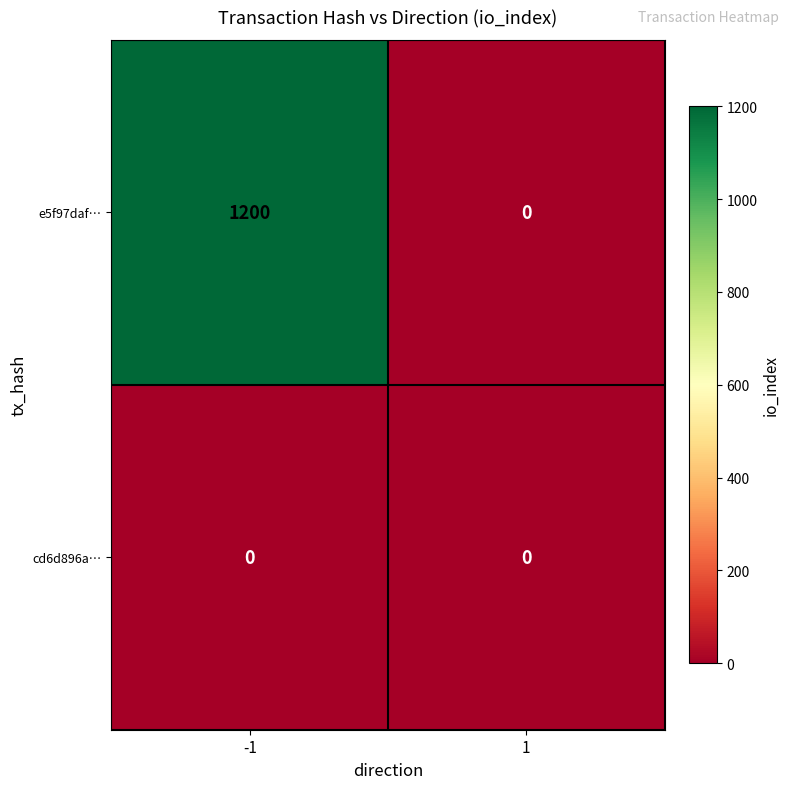

Rank the series at -1 from highest to lowest value.

e5f97daf…, cd6d896a…